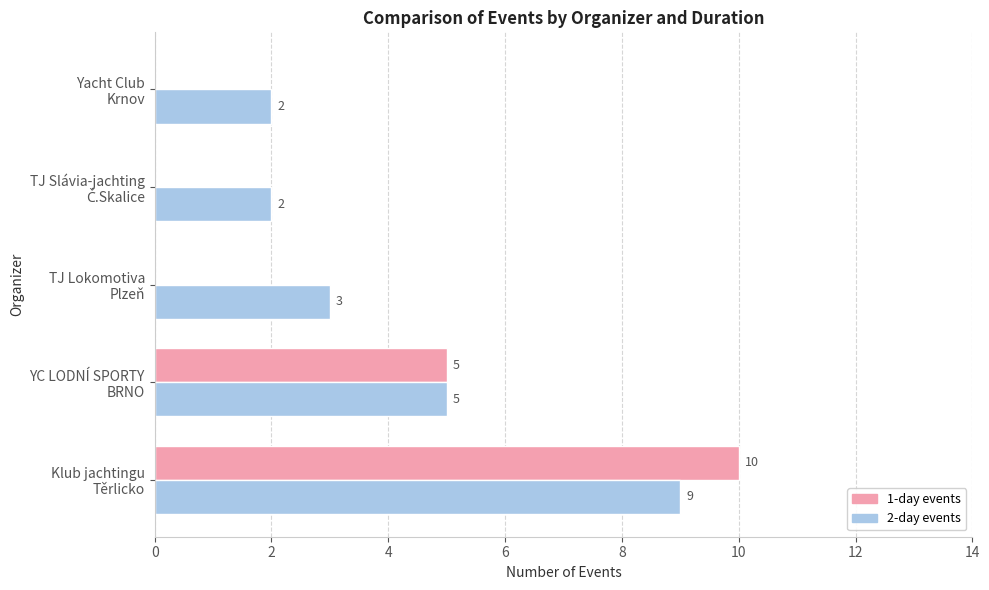

What is the sum of all 1-day events values?

15